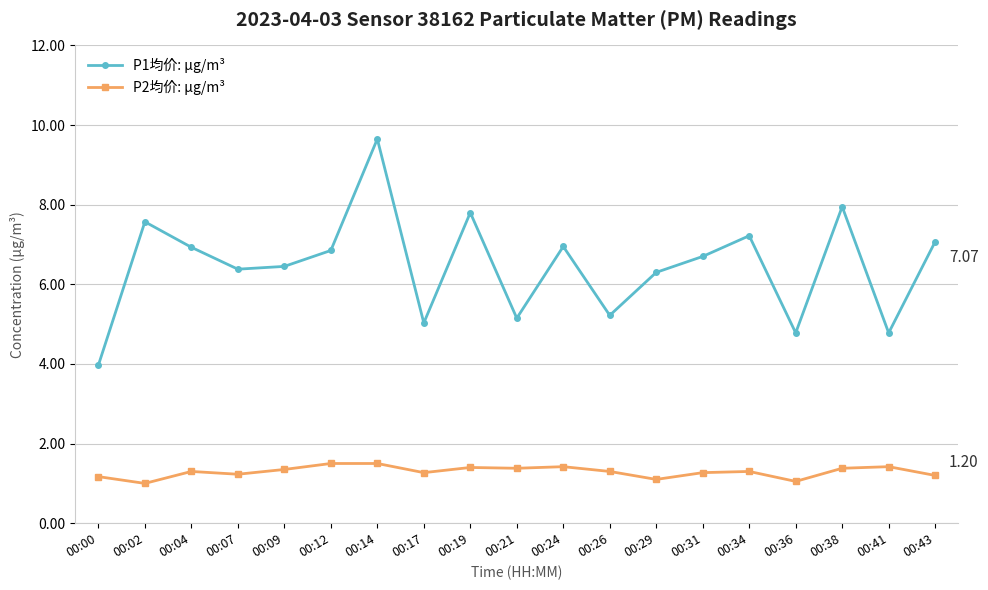

How many interior local peaks does the P1均价: µg/m³ series have?

6